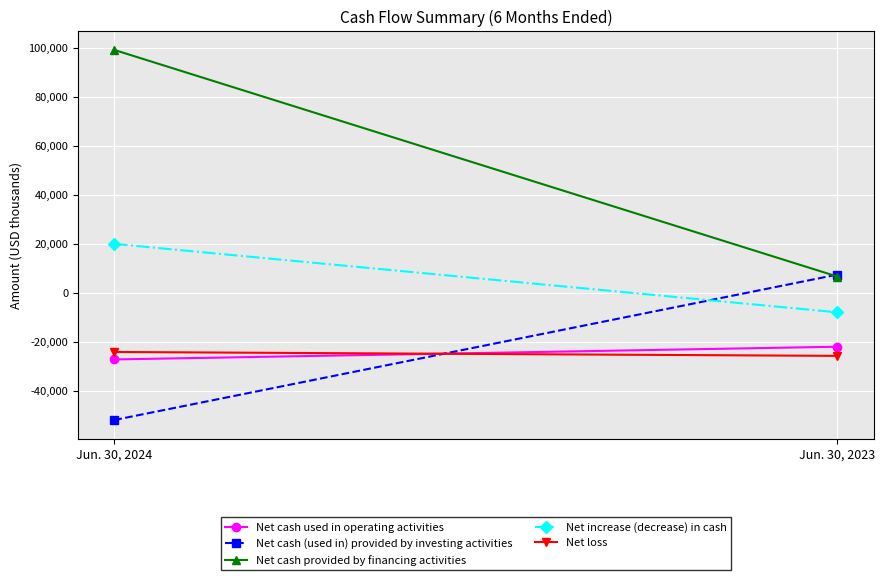

What is the average value of the Net cash provided by financing activities series?

52869